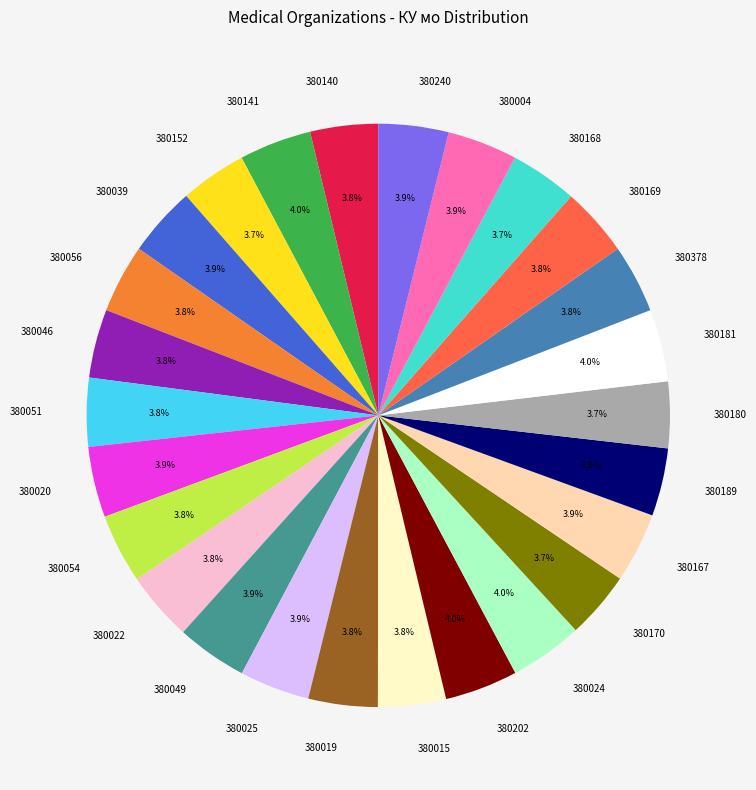

How many segments does this pie chart have?

26